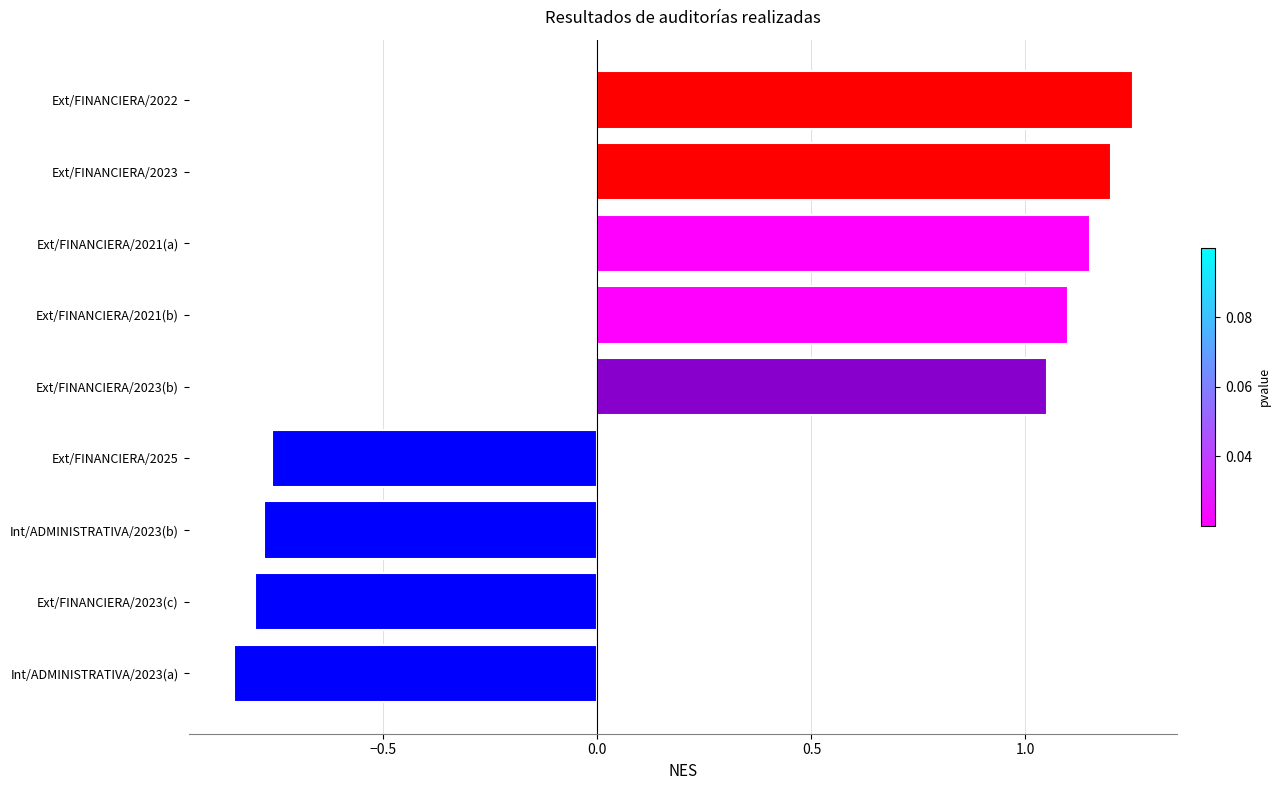

How many bars are there in total?

9